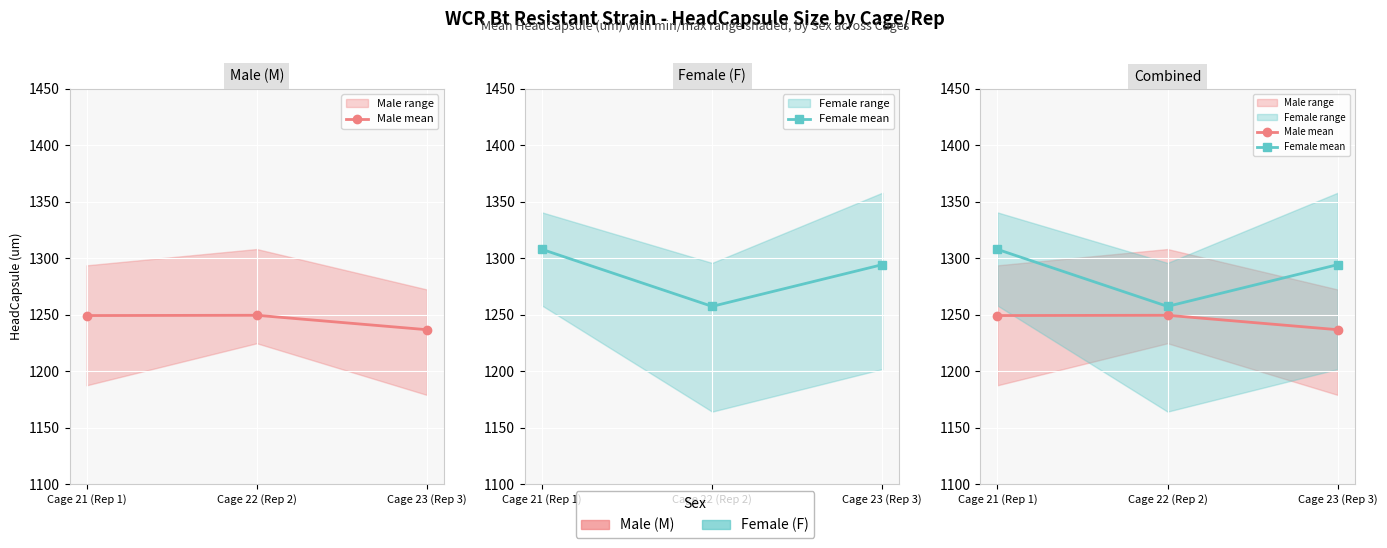

What is the maximum value shown in the chart?

1307.9